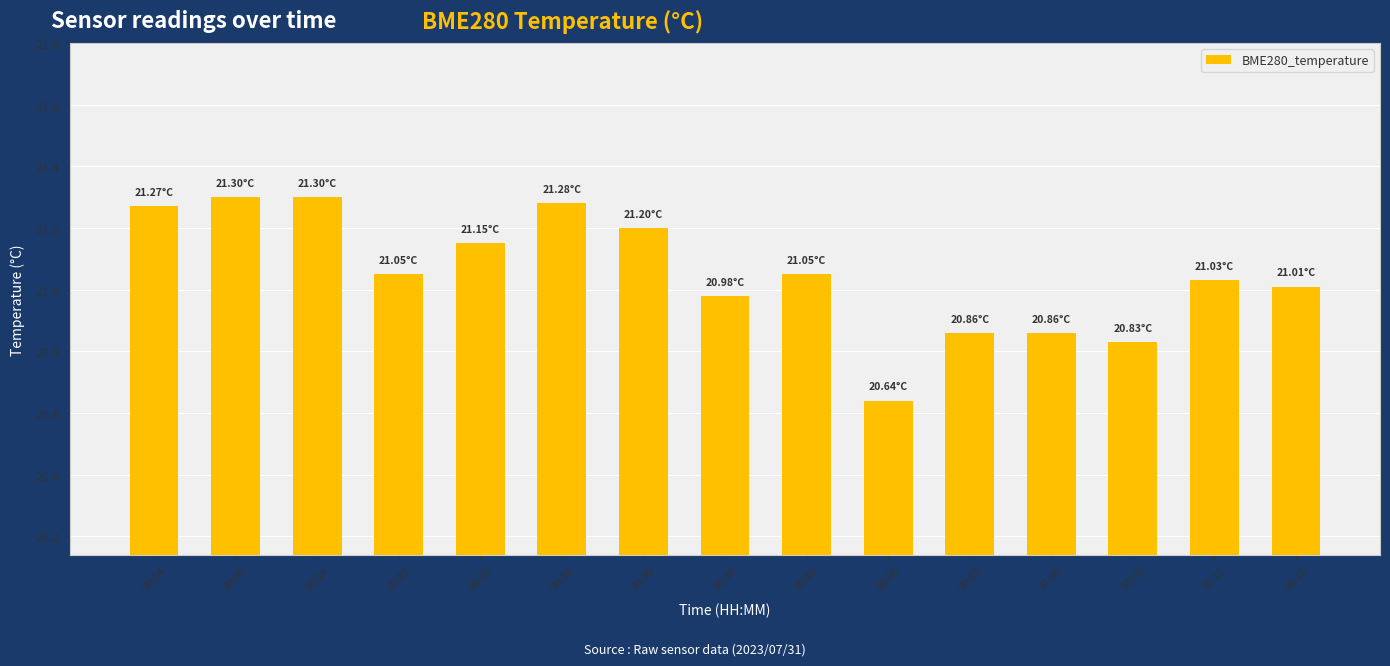

Does the chart contain any negative values?

No